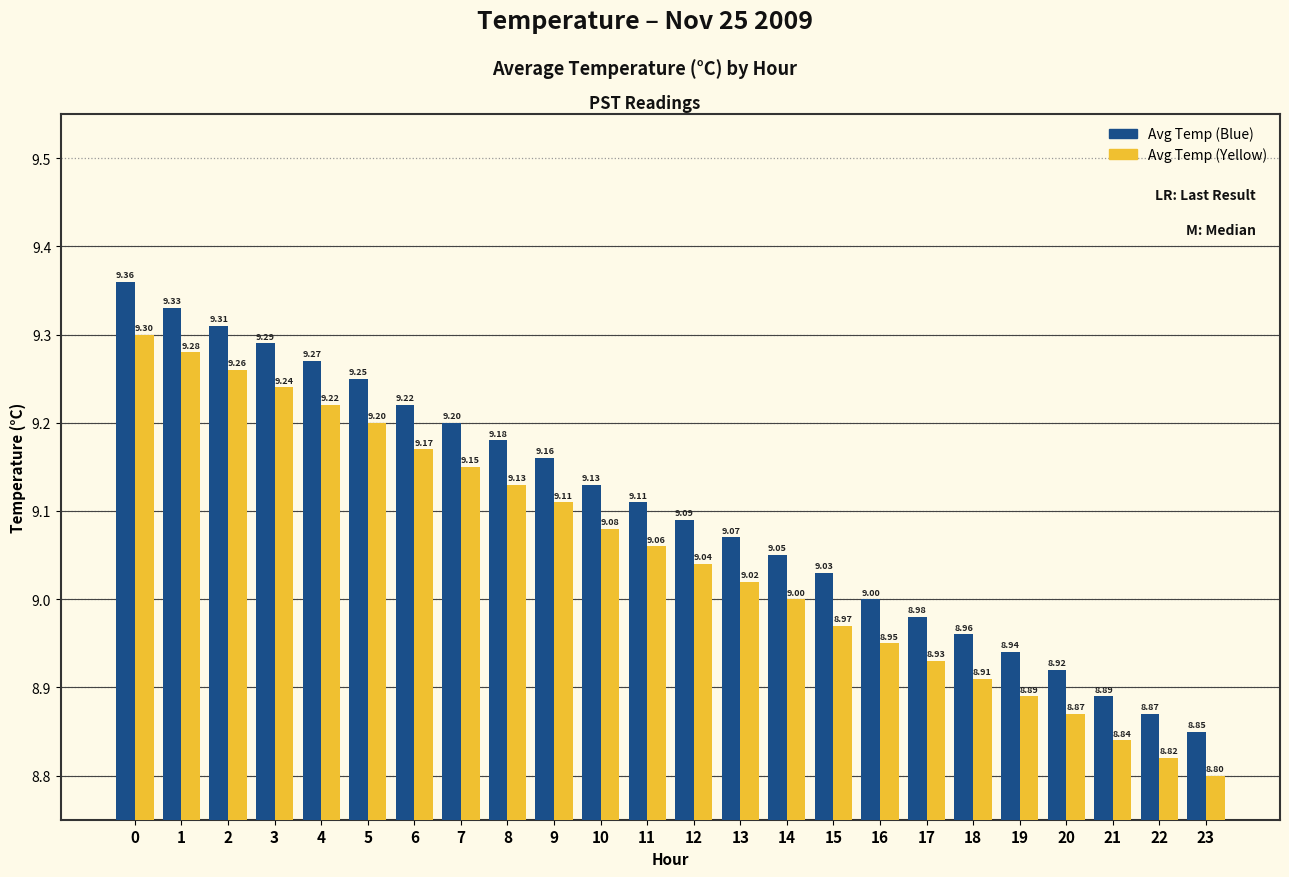

What is the minimum value shown in the chart?

8.8